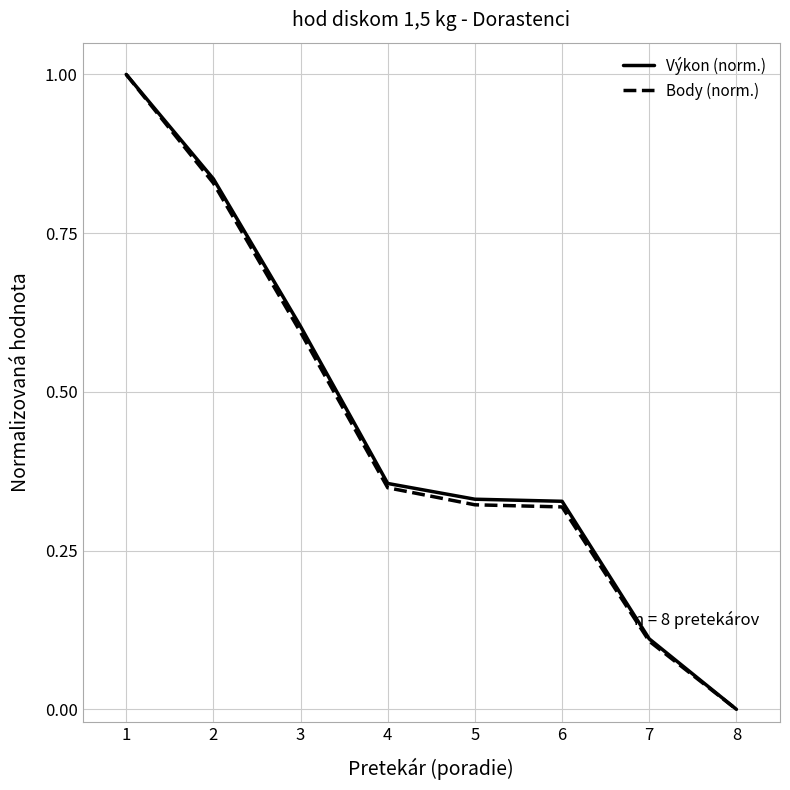

The value of Body (norm.) at 1 is 0.2. True or false?

False